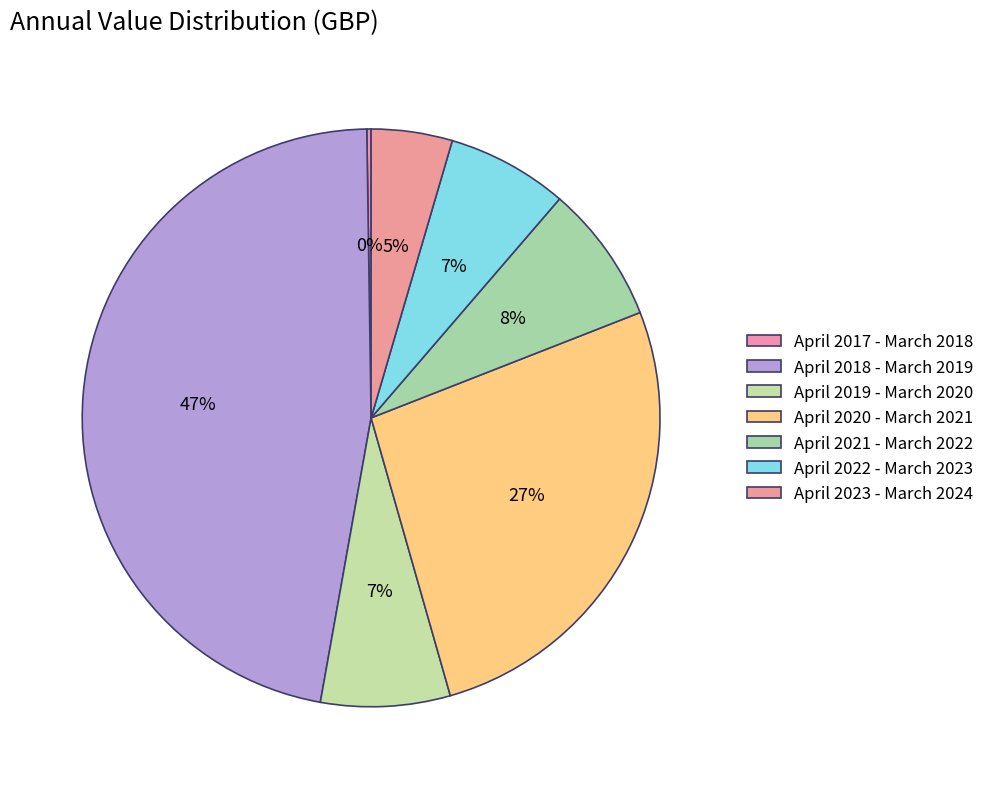

Which category has the smallest portion of the pie?

April 2017 - March 2018